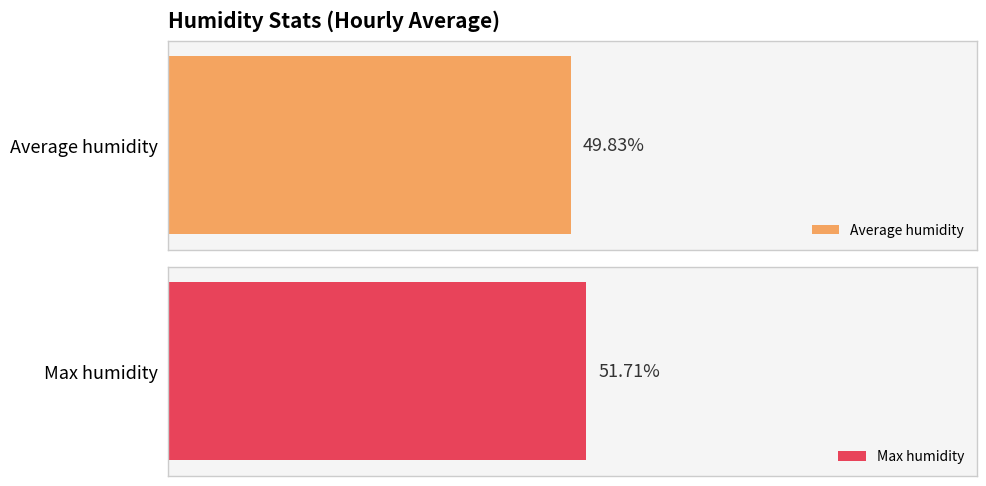

List the series in order of their peak value, highest first.

Max humidity, Average humidity